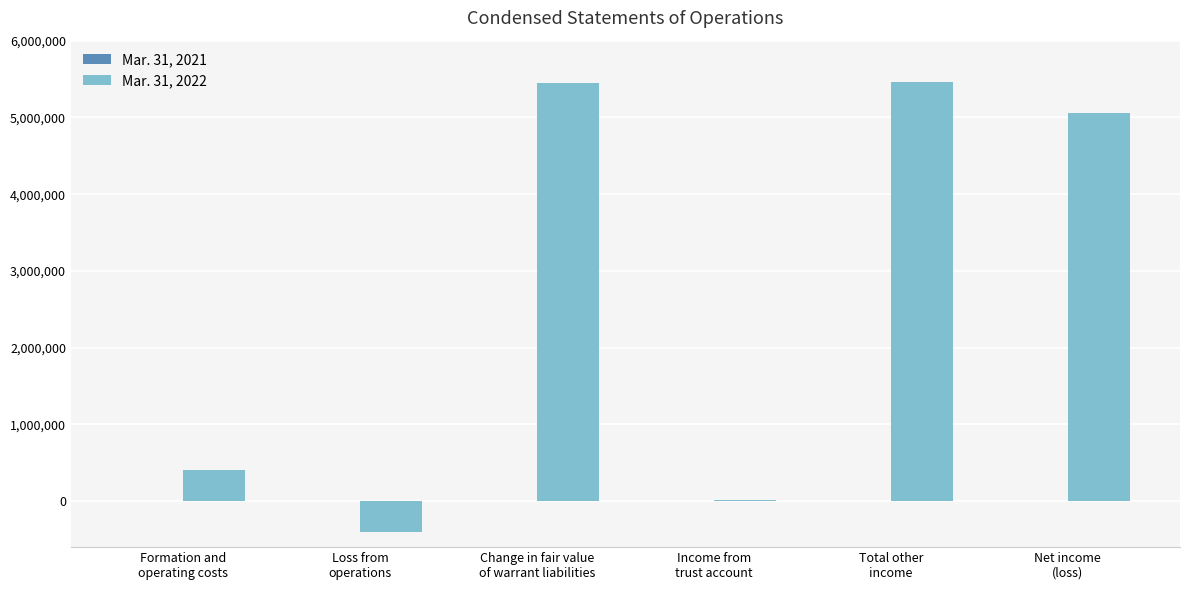

How many groups of bars are there?

6